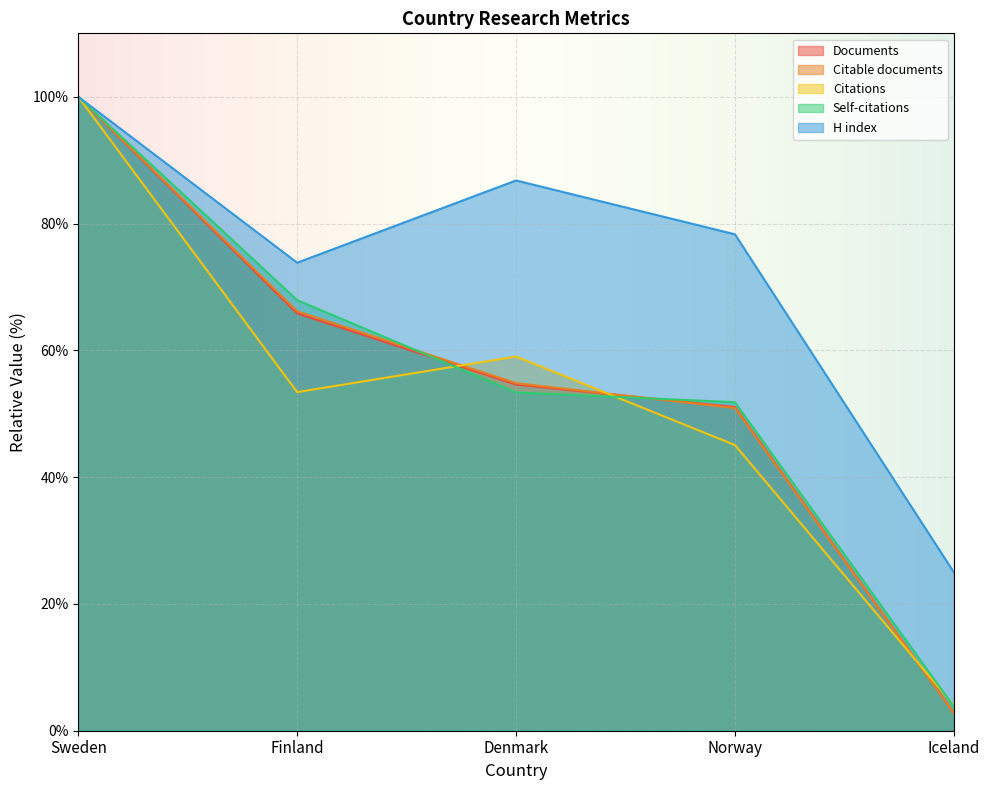

True or false: Self-citations and Documents intersect in this chart.

True